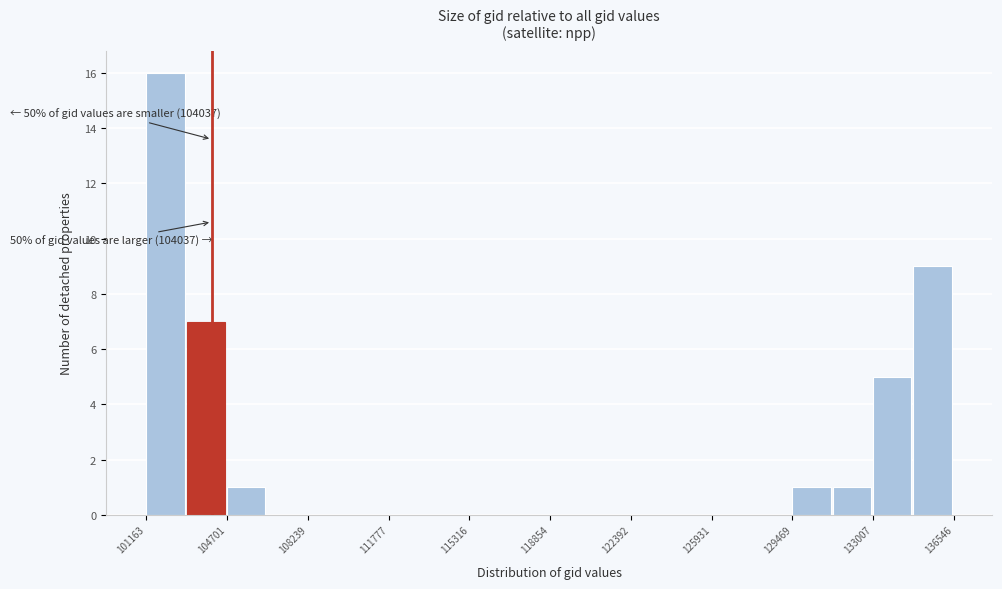

Around what value on the x-axis is the tallest bar? Give the approximate position of its centre, as read against the axis.

102000